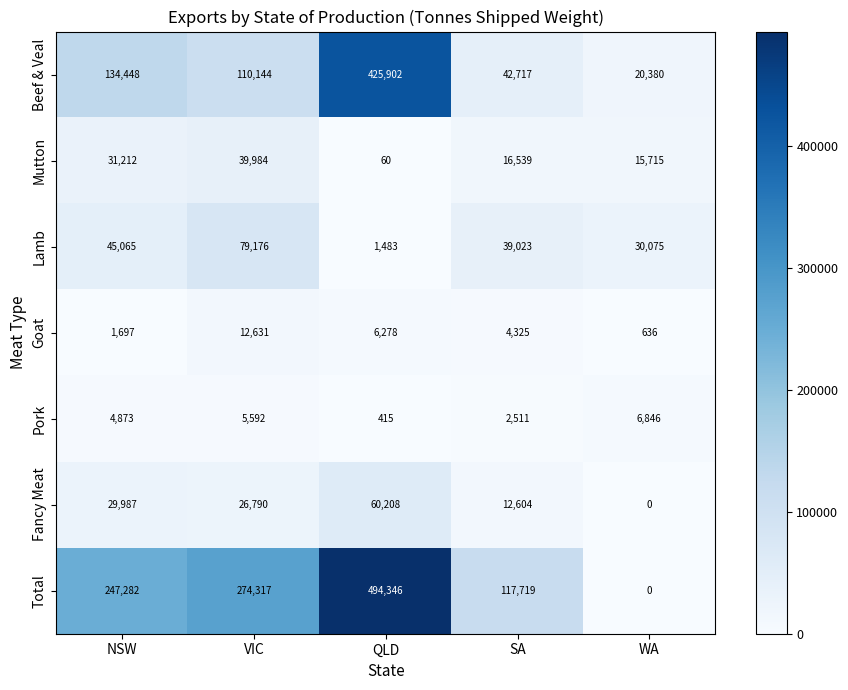

What value does the Lamb series have at WA?

30075